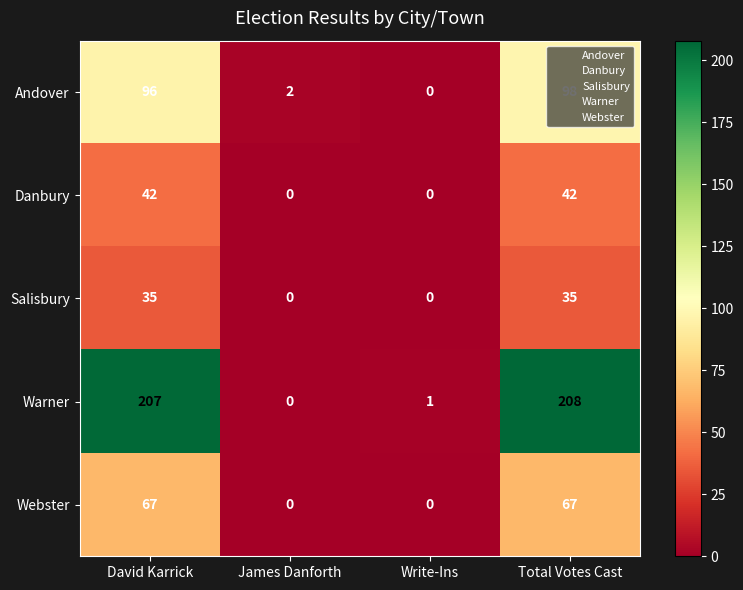

Which category has the highest value across all series?

Total Votes Cast